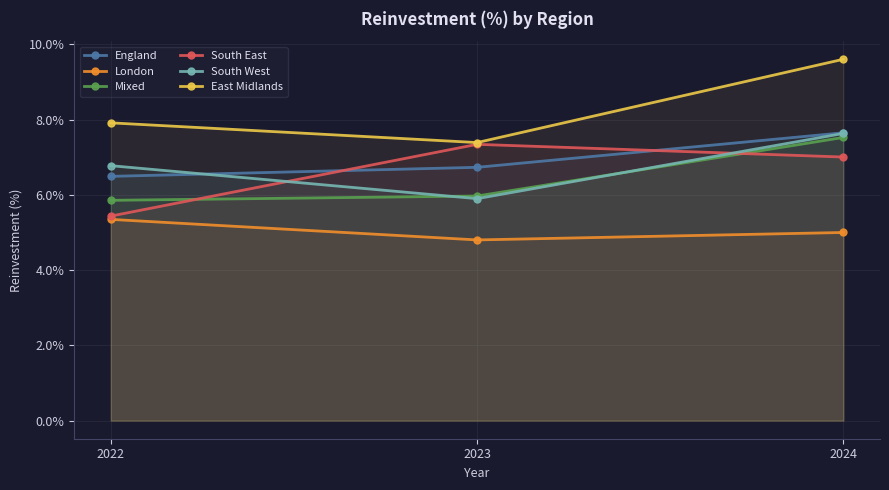

List the series in order of their peak value, lowest first.

London, South East, Mixed, South West, England, East Midlands